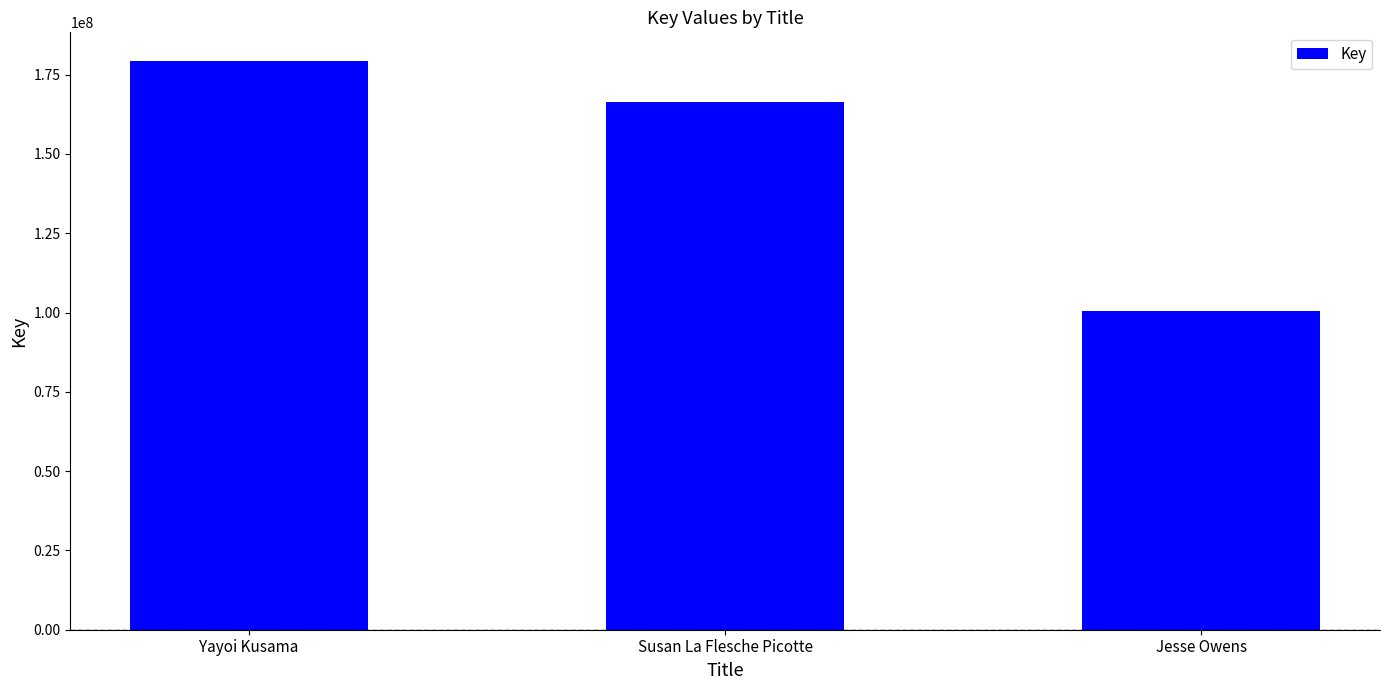

Between Jesse Owens and Yayoi Kusama, which is larger?

Yayoi Kusama